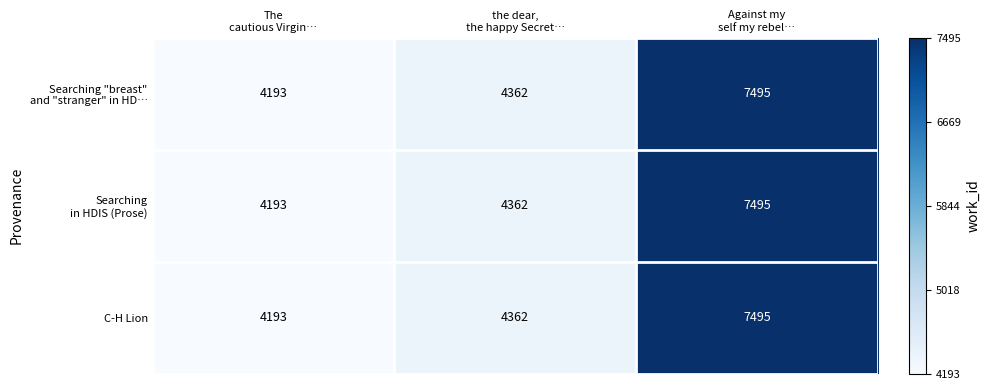

What is the smallest value displayed?

4193